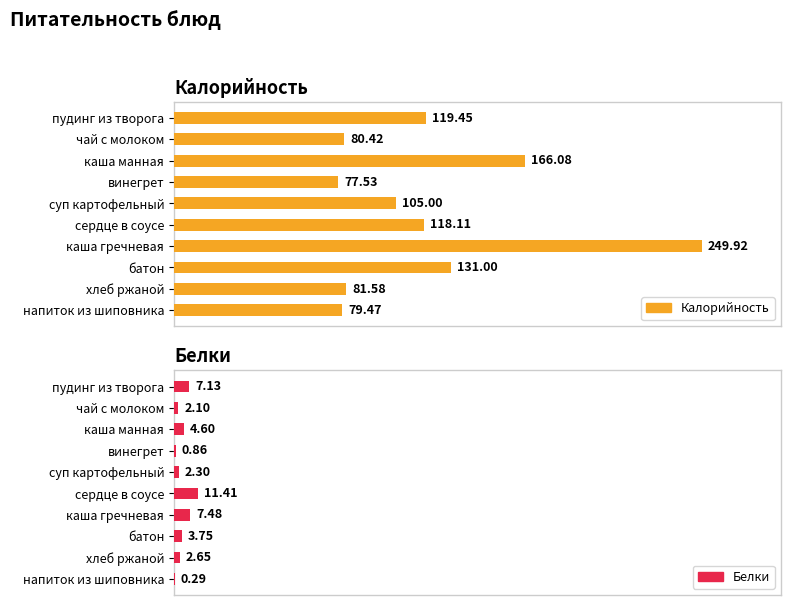

Is the value of Белки at винегрет greater than the value of Калорийность at пудинг из творога?

No